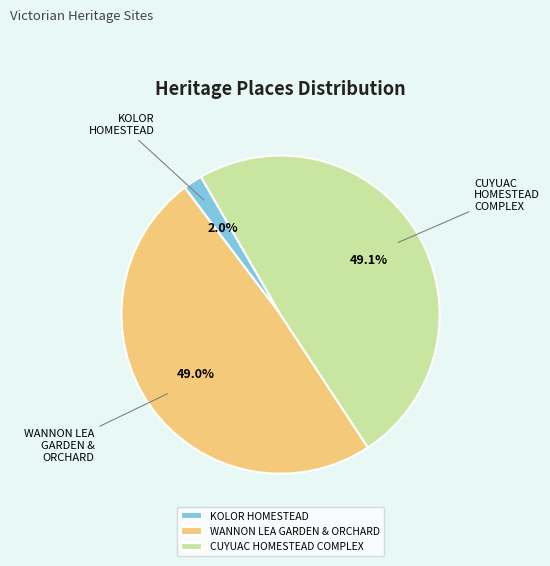

Approximately how many times larger is the value at WANNON LEA GARDEN & ORCHARD compared to CUYUAC HOMESTEAD COMPLEX?

1.0